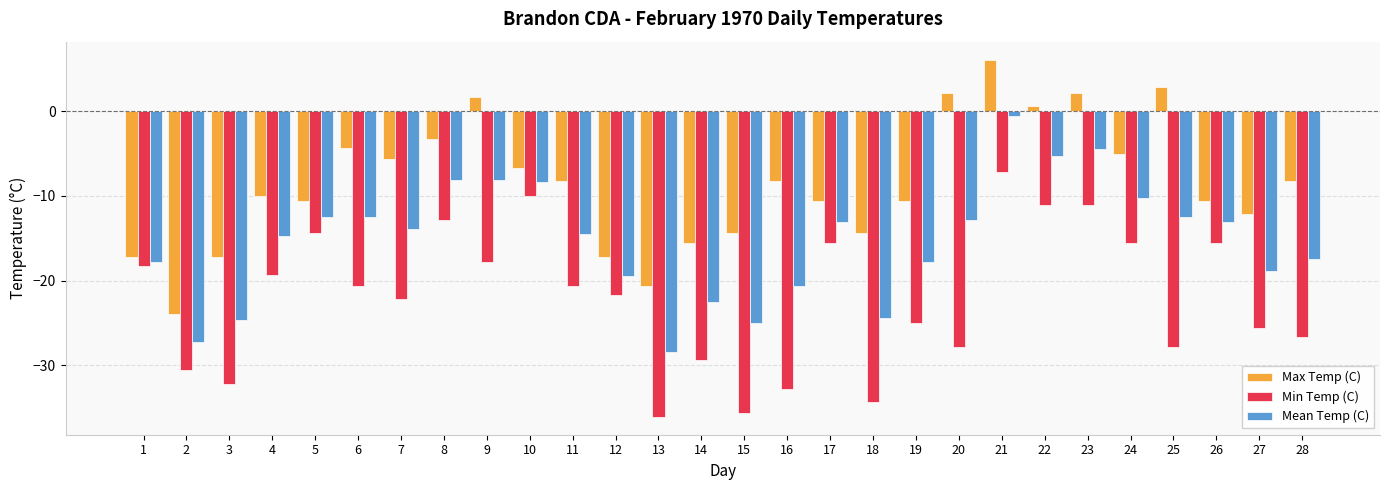

Are the bars horizontal?

No